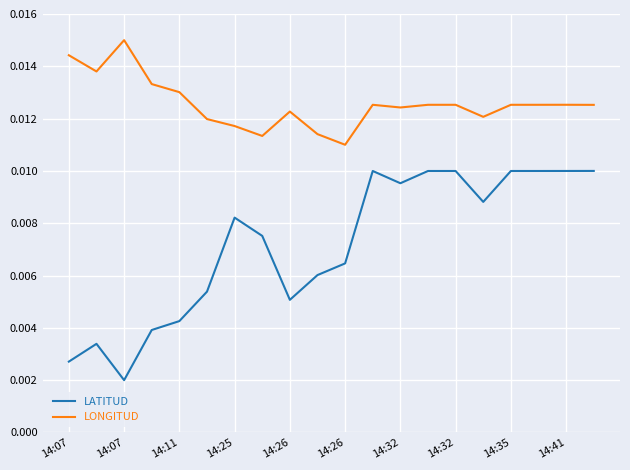

Which series has the widest spread of values?

LATITUD